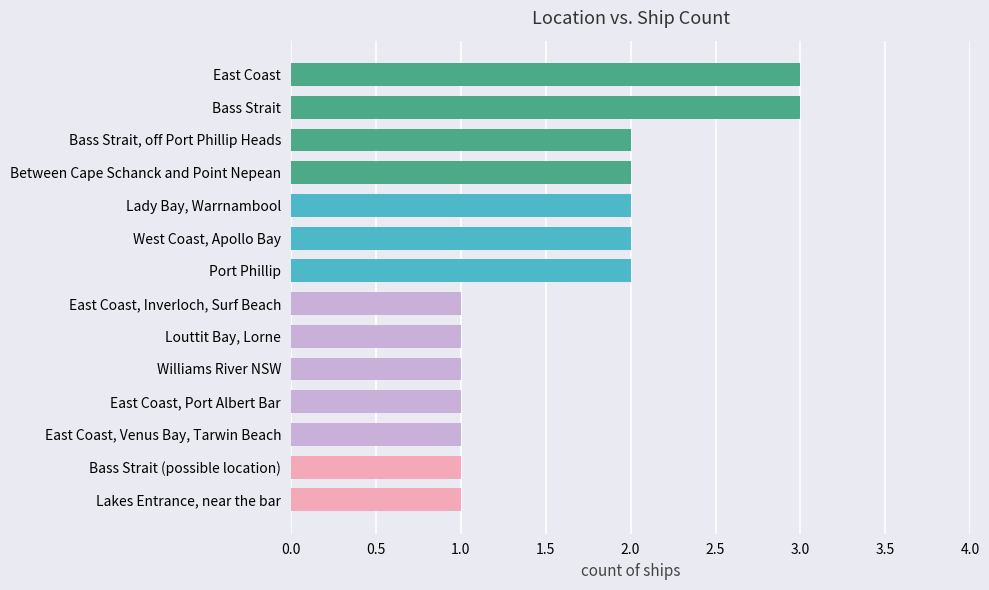

Approximately how many times larger is the value at Port Phillip compared to Lakes Entrance, near the bar?

2.0